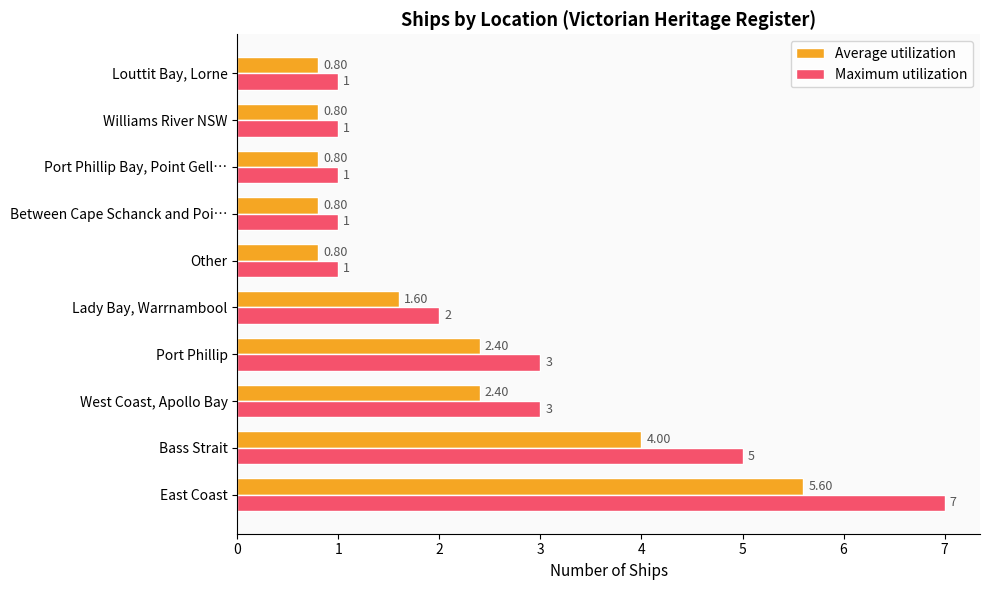

List the series in order of their peak value, lowest first.

Average utilization, Maximum utilization